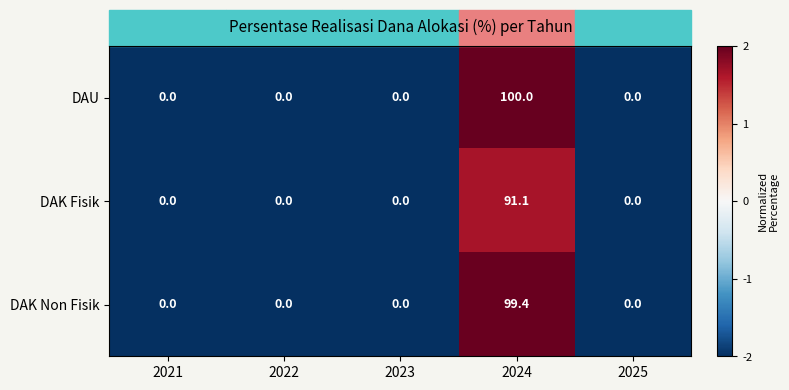

Which label corresponds to the largest value in the chart?

2024